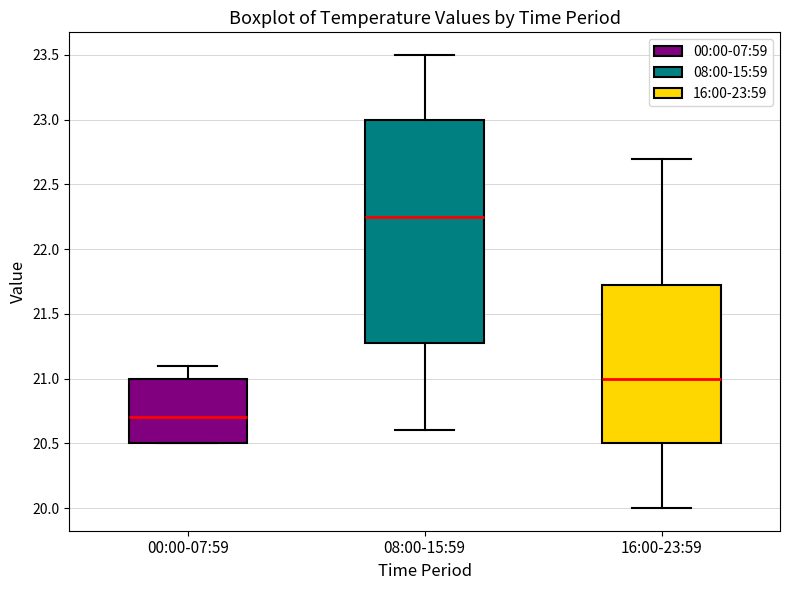

Reading left to right, transcribe this box plot: for each box, give where its median line is, the range the box spans, and where its two whiskers end, as read against the y-axis. The values are not printed on the chart, so give them approximately, as read against the axis.

00:00-07:59: median 20.70, box 20.50 to 21.00, whiskers 20.50 to 21.10
08:00-15:59: median 22.25, box 21.30 to 23.00, whiskers 20.60 to 23.50
16:00-23:59: median 21.00, box 20.50 to 21.75, whiskers 20.00 to 22.70